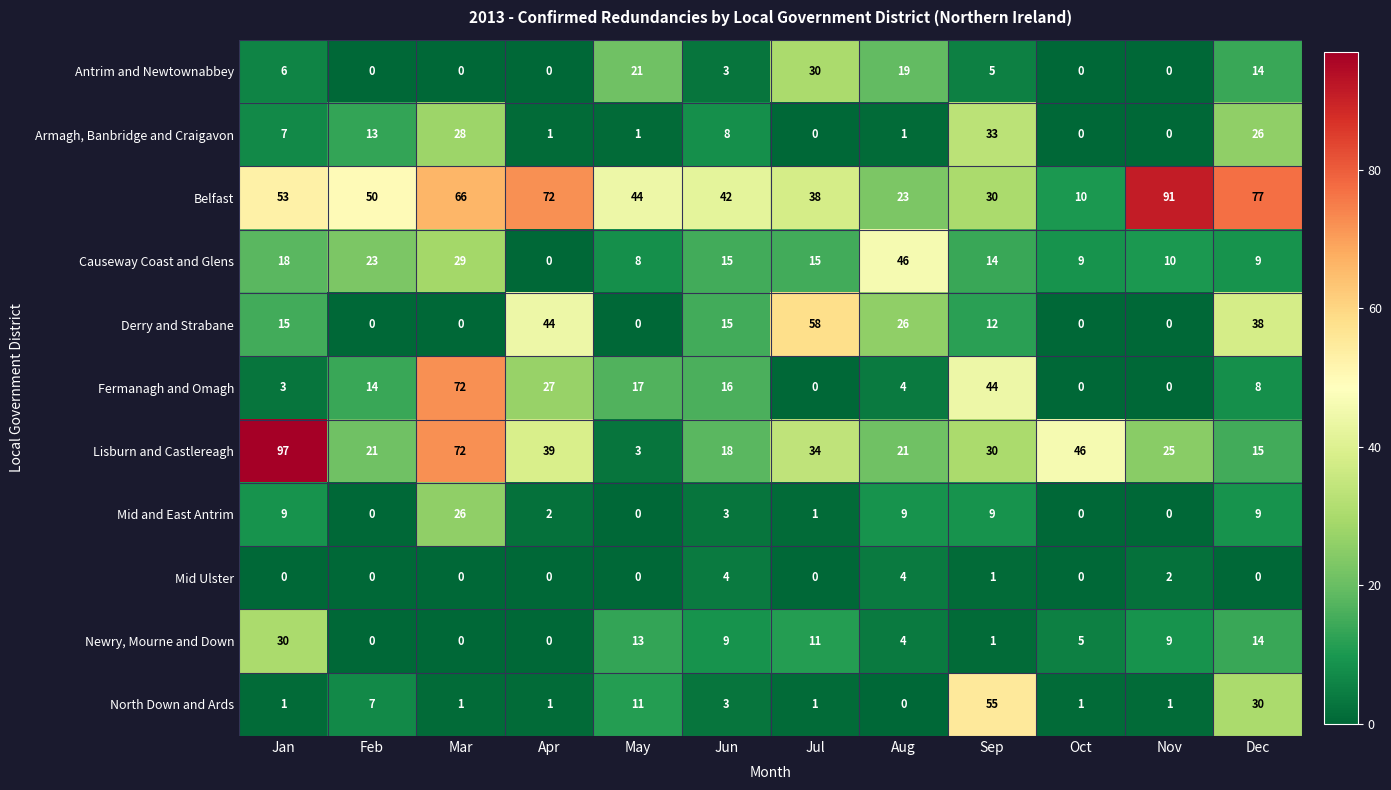

Is the value of Mid and East Antrim at Aug greater than the value of Causeway Coast and Glens at Sep?

No